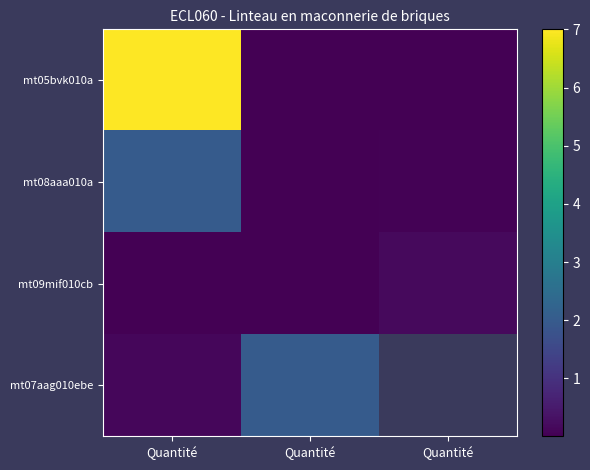

Which series has the largest total across all categories?

mt05bvk010a